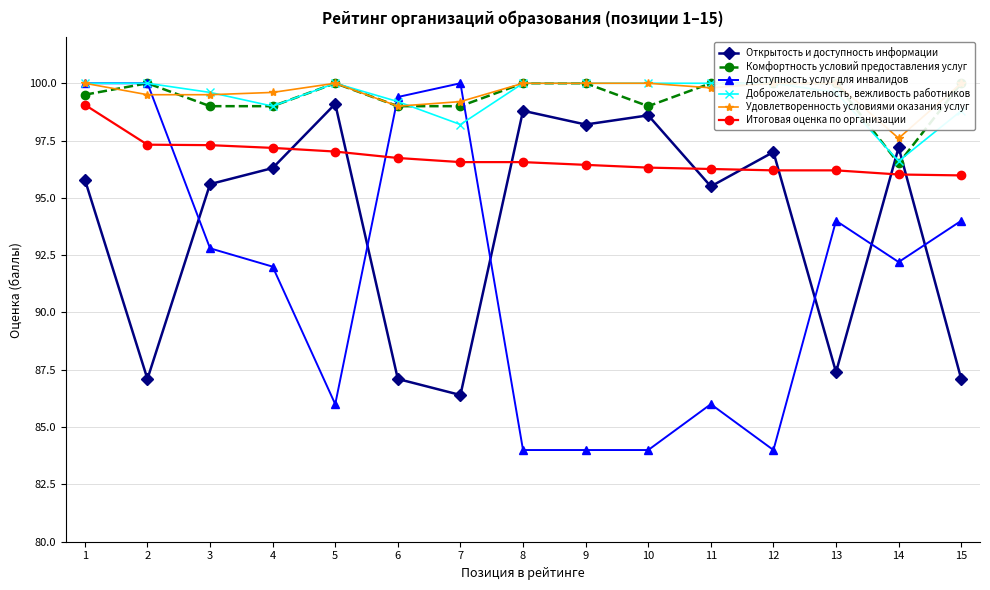

The Открытость и доступность информации series shows 55.8 at 2. True or false?

False